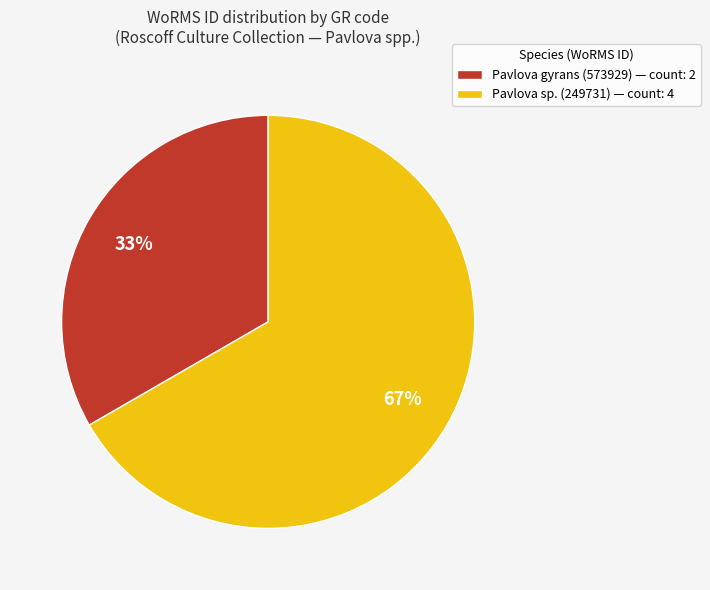

To the nearest percent, what percentage of the pie is Pavlova sp. (249731) — count: 4?

67%